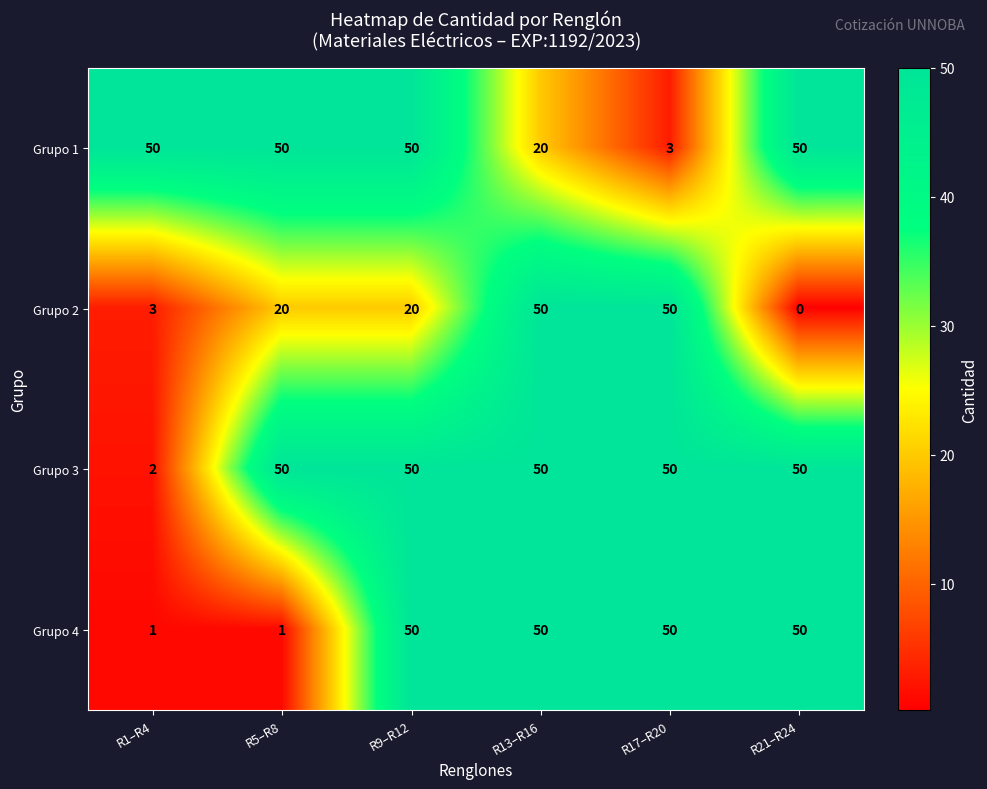

Which series has the largest total across all categories?

Grupo 3